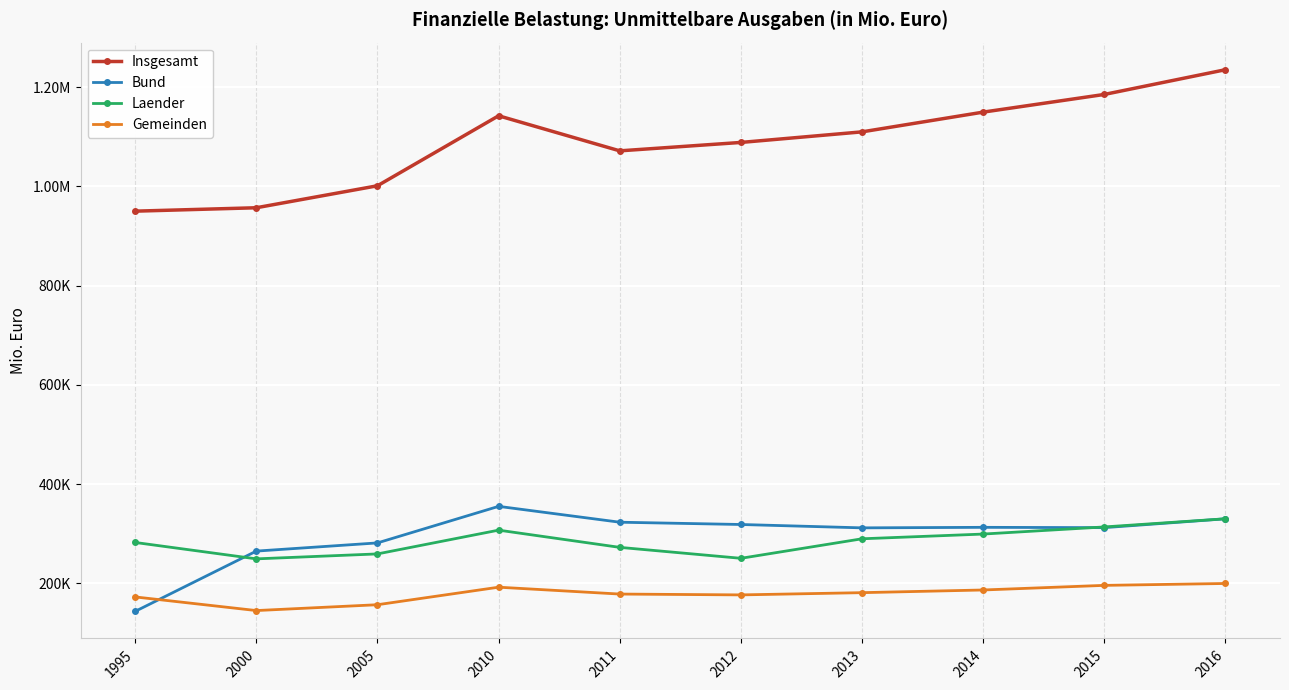

Reading left to right, what are all the values shown in this chart?

Insgesamt: 1995=950136.3	2000=956998.0	2005=1001314.0	2010=1142388.0	2011=1071692.0	2012=1088649.9	2013=1109973.4	2014=1149756.0	2015=1185395.3	2016=1235247.1
Bund: 1995=143486.9	2000=264972.0	2005=281483.0	2010=355144.0	2011=323193.0	2012=318594.3	2013=311820.2	2014=312874.0	2015=312245.9	2016=330077.9
Laender: 1995=282367.9	2000=249318.0	2005=259299.0	2010=307200.0	2011=272492.0	2012=250441.4	2013=289797.6	2014=299319.0	2015=313680.7	2016=330137.5
Gemeinden: 1995=172598.8	2000=145125.0	2005=156898.0	2010=192220.0	2011=178380.0	2012=176700.0	2013=181200.0	2014=186600.0	2015=195900.0	2016=199700.0